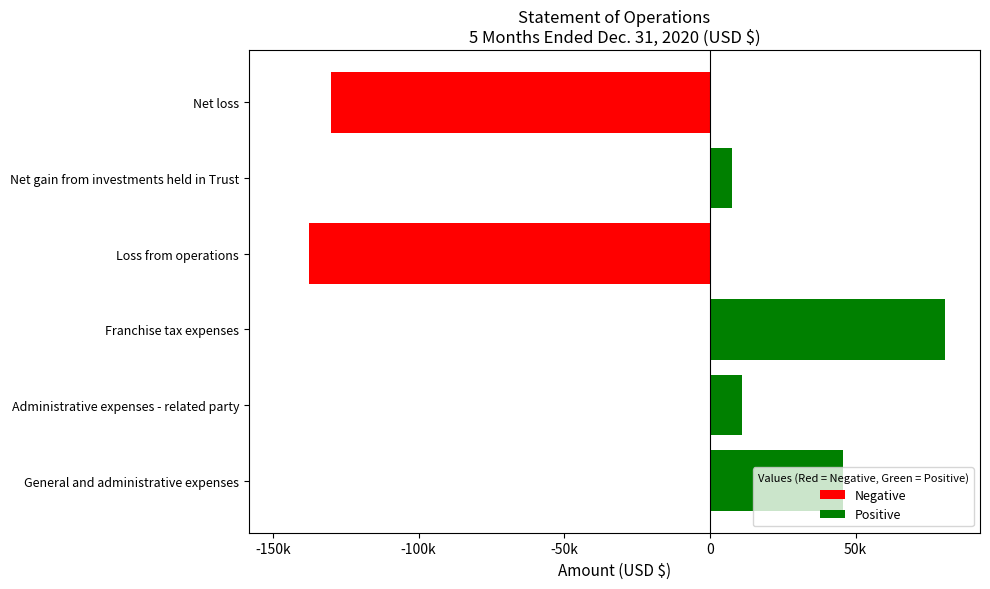

What is the difference between the maximum and second lowest values?

210476